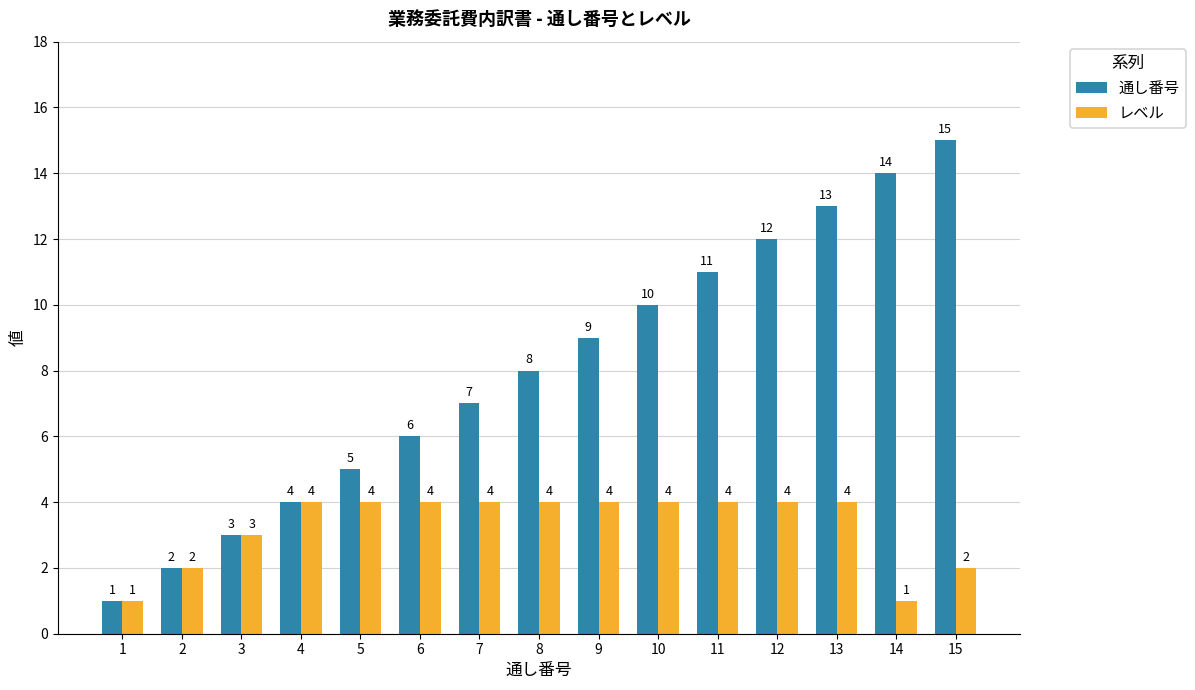

The value of 通し番号 at 6 is 6. True or false?

True